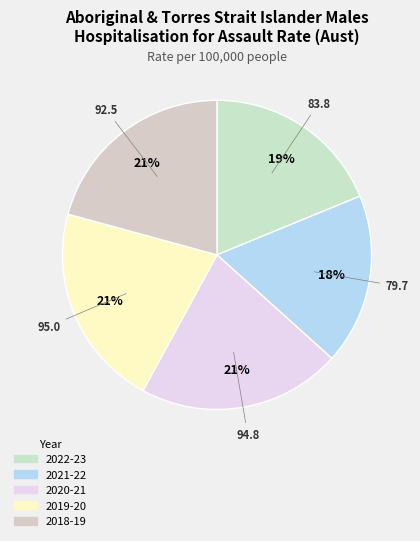

To the nearest percent, what portion does 2019-20 represent?

21%